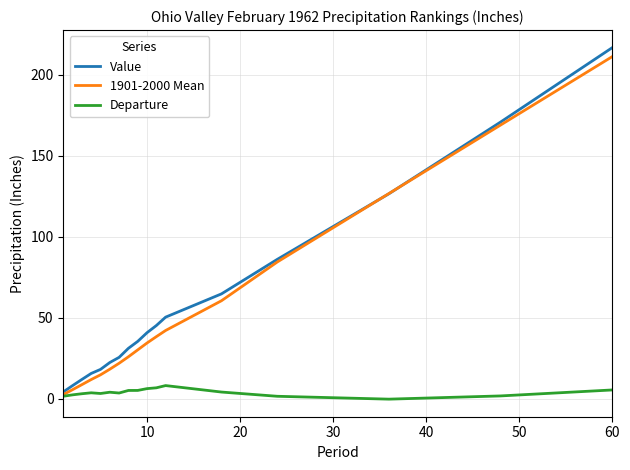

What is the maximum value for Value?

216.7